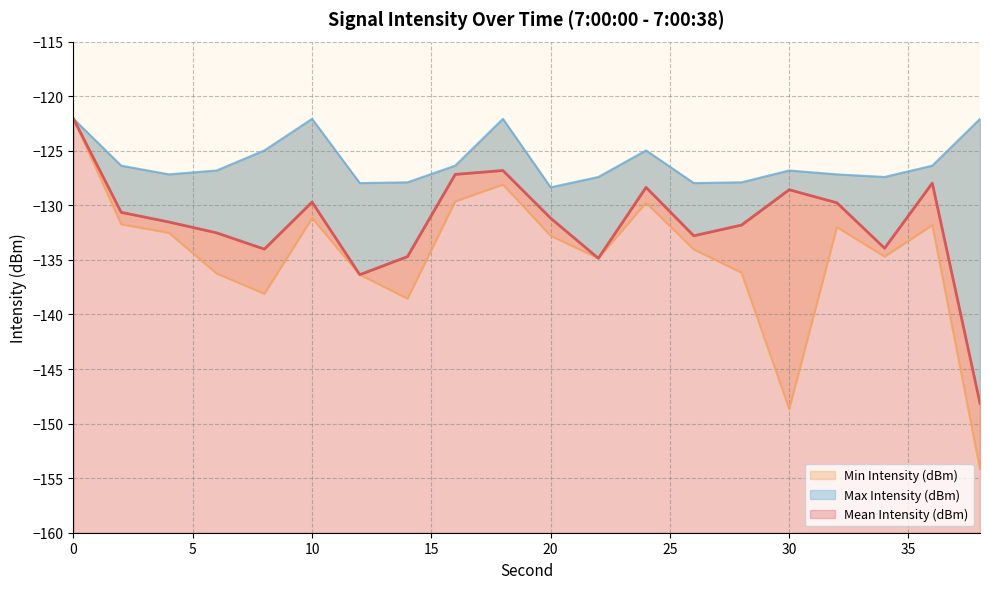

List the series in order of their peak value, highest first.

Mean Intensity (dBm), Min Intensity (dBm), Max Intensity (dBm)